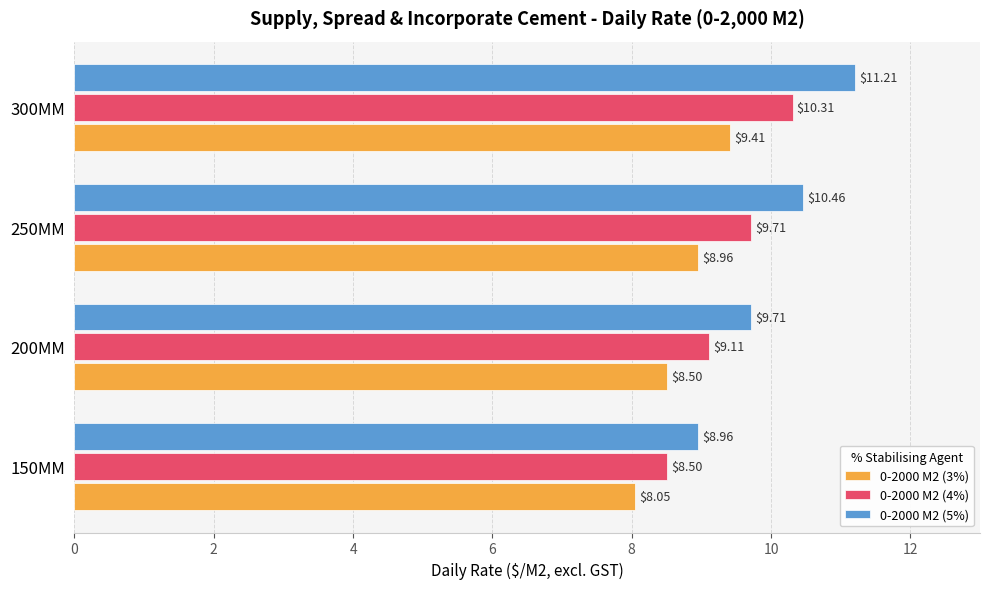

Which series has the widest spread of values?

0-2000 M2 (5%)